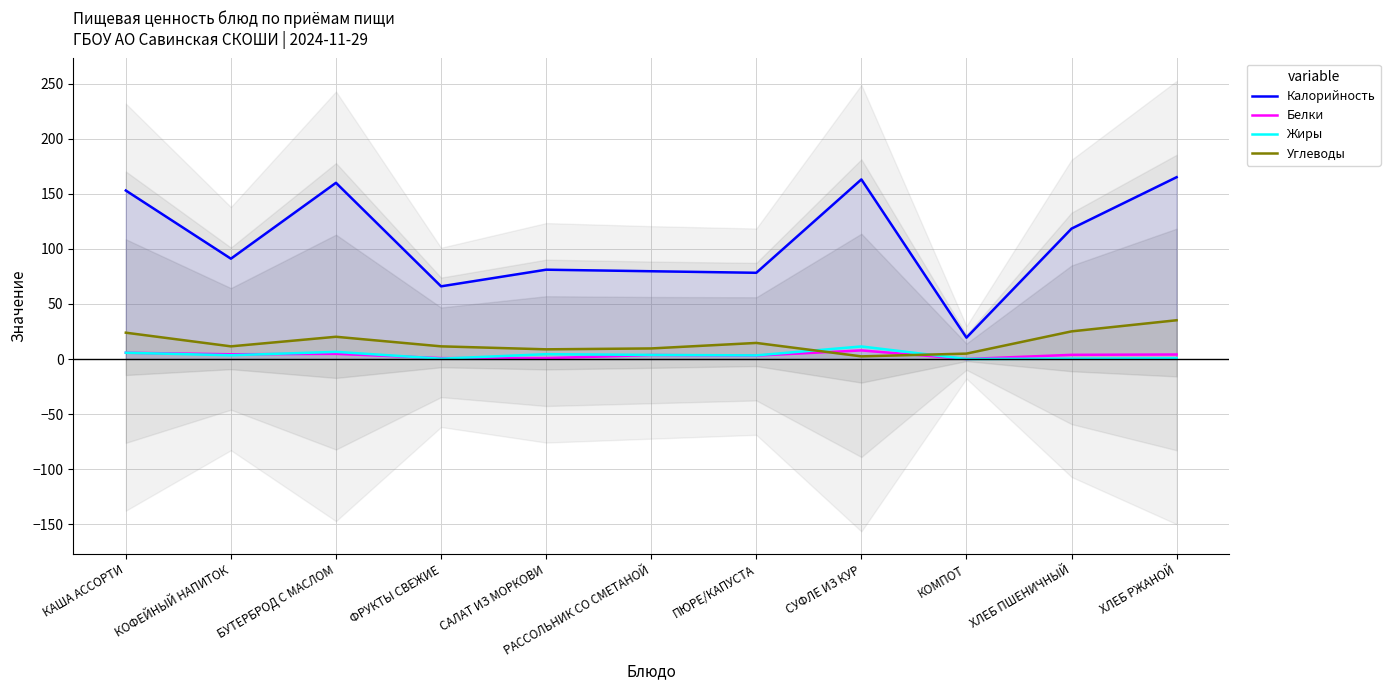

Is the value of Углеводы at БУТЕРБРОД С МАСЛОМ greater than the value of Белки at БУТЕРБРОД С МАСЛОМ?

Yes